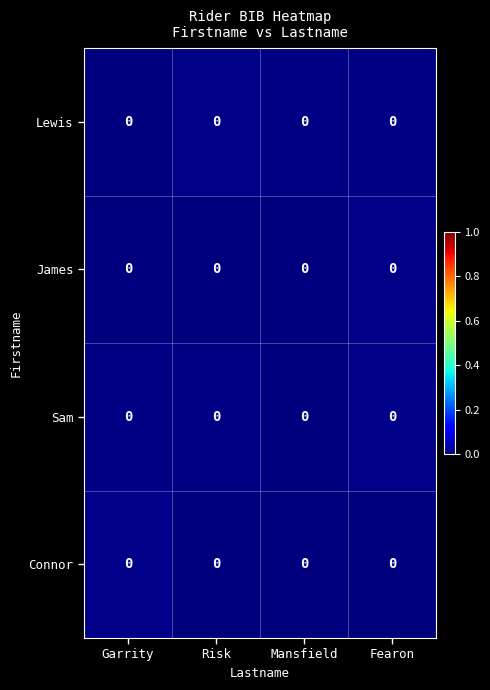

At which category is the sum across all series the highest?

Fearon